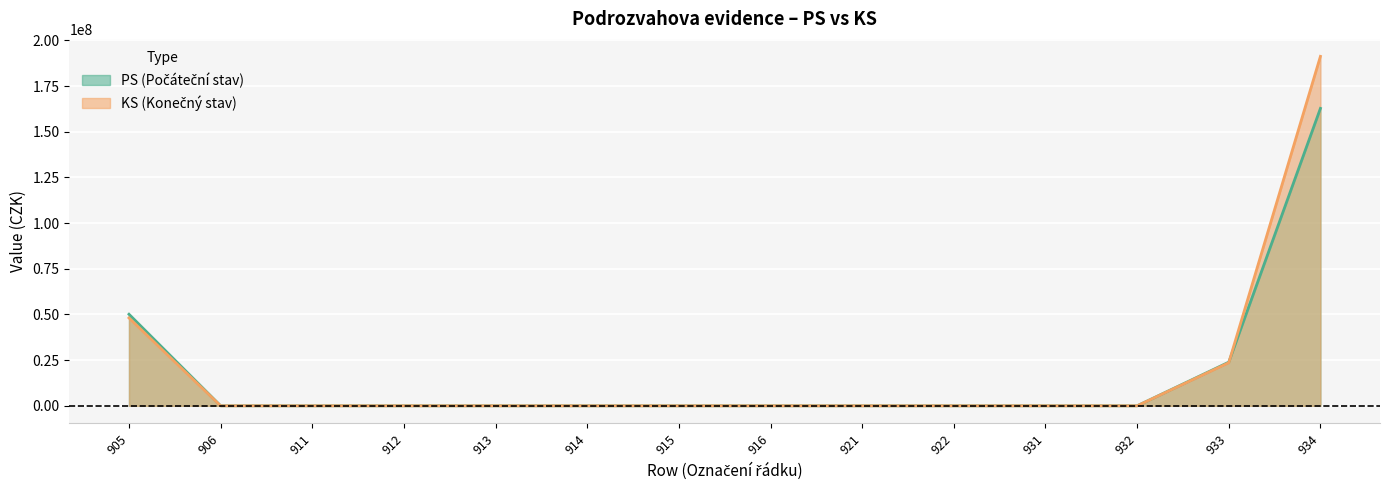

Rank the series at 934 from lowest to highest value.

PS, KS